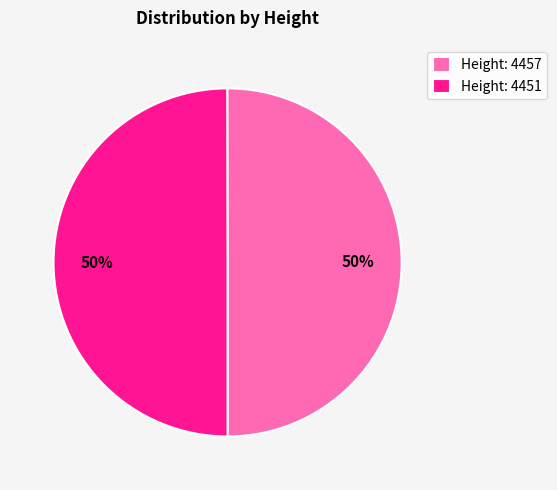

To the nearest percent, what is the average slice percentage?

50%